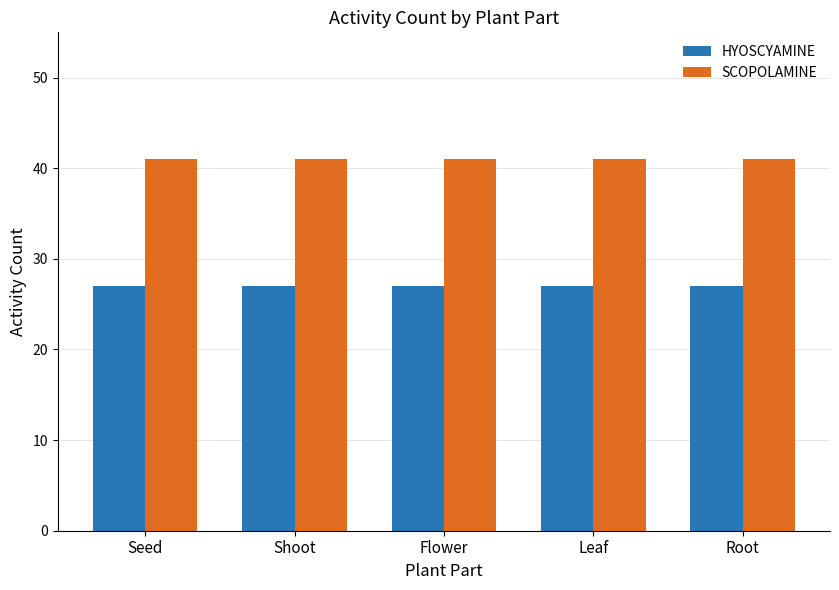

The HYOSCYAMINE series shows 27 at Seed. True or false?

True